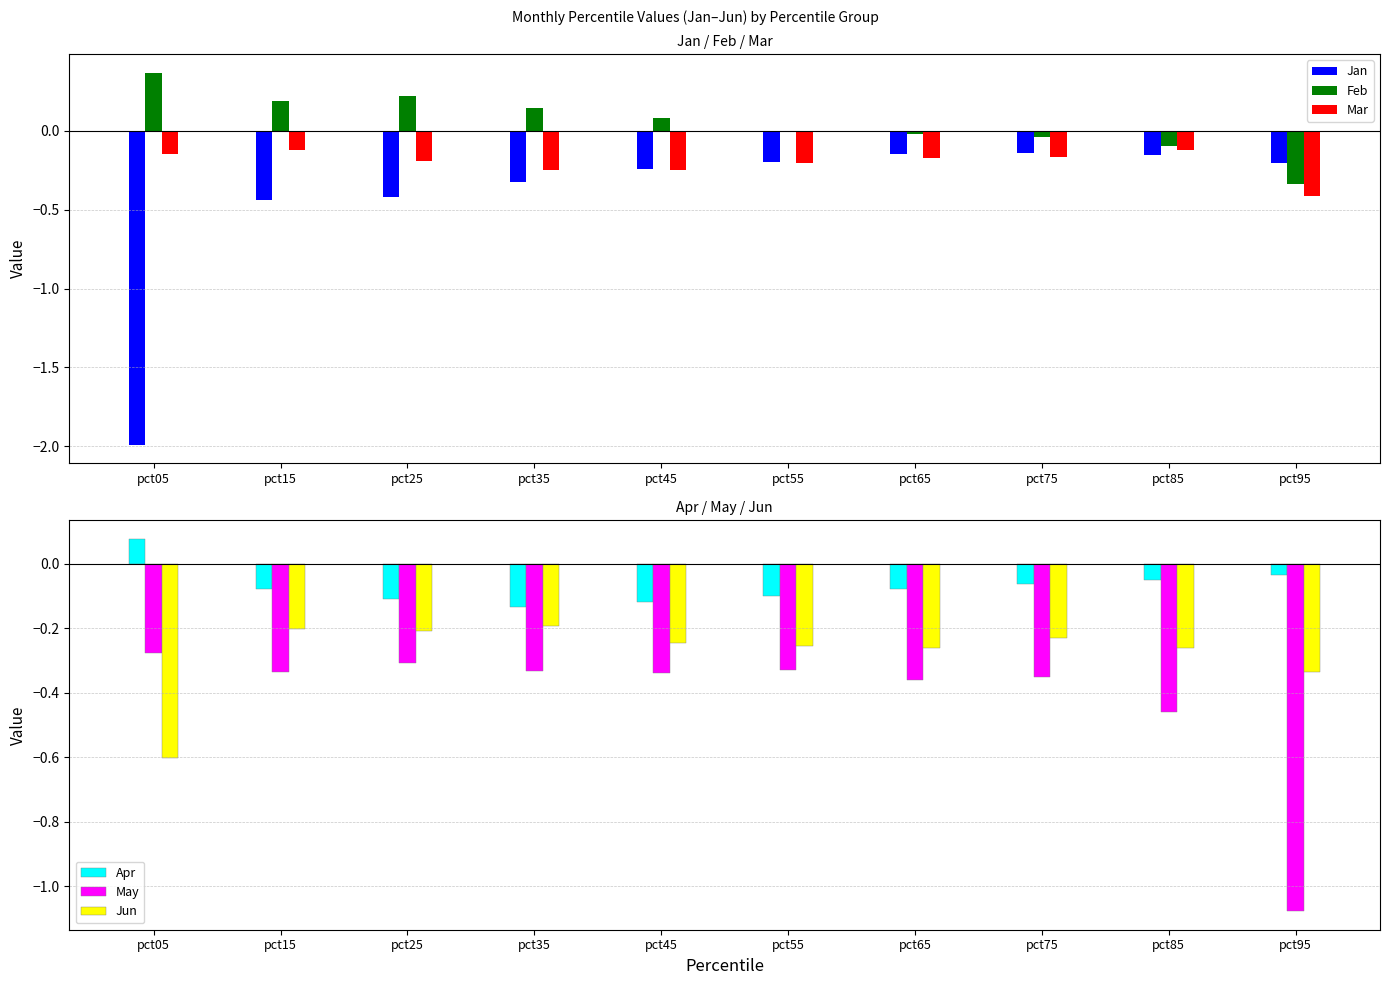

Reading left to right, list all the values displayed in this chart.

Jan: pct05=-2.0	pct15=-0.4	pct25=-0.4	pct35=-0.3	pct45=-0.2	pct55=-0.2	pct65=-0.1	pct75=-0.1	pct85=-0.2	pct95=-0.2
Feb: pct05=0.4	pct15=0.2	pct25=0.2	pct35=0.1	pct45=0.1	pct55=0.0	pct65=-0.0	pct75=-0.0	pct85=-0.1	pct95=-0.3
Mar: pct05=-0.1	pct15=-0.1	pct25=-0.2	pct35=-0.2	pct45=-0.2	pct55=-0.2	pct65=-0.2	pct75=-0.2	pct85=-0.1	pct95=-0.4
Apr: pct05=0.1	pct15=-0.1	pct25=-0.1	pct35=-0.1	pct45=-0.1	pct55=-0.1	pct65=-0.1	pct75=-0.1	pct85=-0.1	pct95=-0.0
May: pct05=-0.3	pct15=-0.3	pct25=-0.3	pct35=-0.3	pct45=-0.3	pct55=-0.3	pct65=-0.4	pct75=-0.4	pct85=-0.5	pct95=-1.1
Jun: pct05=-0.6	pct15=-0.2	pct25=-0.2	pct35=-0.2	pct45=-0.2	pct55=-0.3	pct65=-0.3	pct75=-0.2	pct85=-0.3	pct95=-0.3